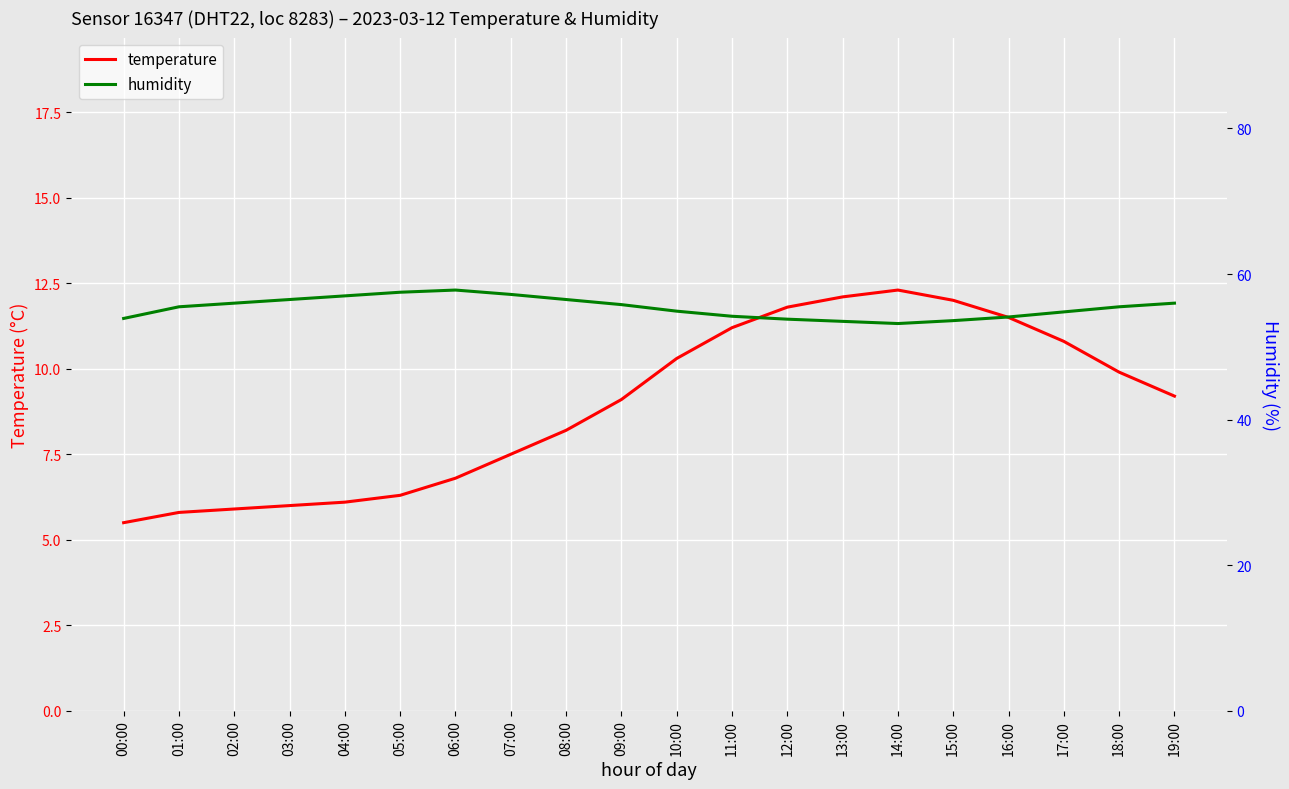

Reading left to right, what are all the values shown in this chart?

temperature: 5.5	5.8	5.9	6.0	6.1	6.3	6.8	7.5	8.2	9.1	10.3	11.2	11.8	12.1	12.3	12.0	11.5	10.8	9.9	9.2
humidity: 53.9	55.5	56.0	56.5	57.0	57.5	57.8	57.2	56.5	55.8	54.9	54.2	53.8	53.5	53.2	53.6	54.1	54.8	55.5	56.0